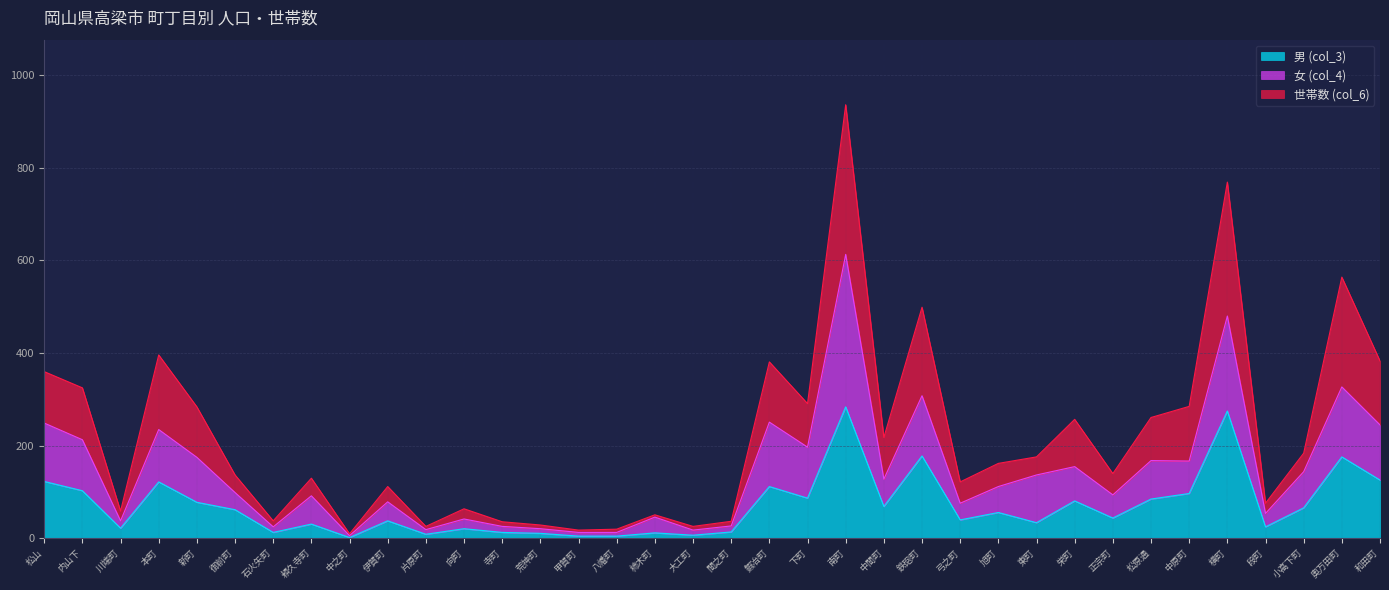

Reading left to right, extract all data points from this chart.

男 (col_3): 松山=123	内山下=103	川端町=22	本町=122	新町=78	御前町=62	石火矢町=13	頼久寺町=31	中之町=2	伊賀町=38	片原町=9	向町=21	寺町=13	荒神町=11	甲賀町=5	八幡町=5	柿木町=12	大工町=7	間之町=14	鍜冶町=112	下町=87	南町=284	中間町=69	鉄砲町=178	弓之町=40	旭町=56	東町=34	栄町=81	正宗町=44	松原通=85	中原町=97	横町=275	段町=25	小高下町=66	奥万田町=176	和田町=126
女 (col_4): 松山=249	内山下=213	川端町=38	本町=235	新町=175	御前町=99	石火矢町=25	頼久寺町=92	中之町=6	伊賀町=79	片原町=19	向町=42	寺町=26	荒神町=21	甲賀町=13	八幡町=13	柿木町=46	大工町=18	間之町=27	鍜冶町=251	下町=197	南町=613	中間町=128	鉄砲町=308	弓之町=76	旭町=112	東町=137	栄町=155	正宗町=94	松原通=168	中原町=167	横町=480	段町=54	小高下町=144	奥万田町=327	和田町=245
世帯数 (col_6): 松山=360	内山下=325	川端町=59	本町=396	新町=284	御前町=137	石火矢町=38	頼久寺町=130	中之町=10	伊賀町=112	片原町=26	向町=64	寺町=36	荒神町=29	甲賀町=18	八幡町=20	柿木町=51	大工町=26	間之町=37	鍜冶町=381	下町=291	南町=936	中間町=218	鉄砲町=499	弓之町=122	旭町=162	東町=176	栄町=257	正宗町=140	松原通=261	中原町=285	横町=769	段町=76	小高下町=184	奥万田町=564	和田町=383